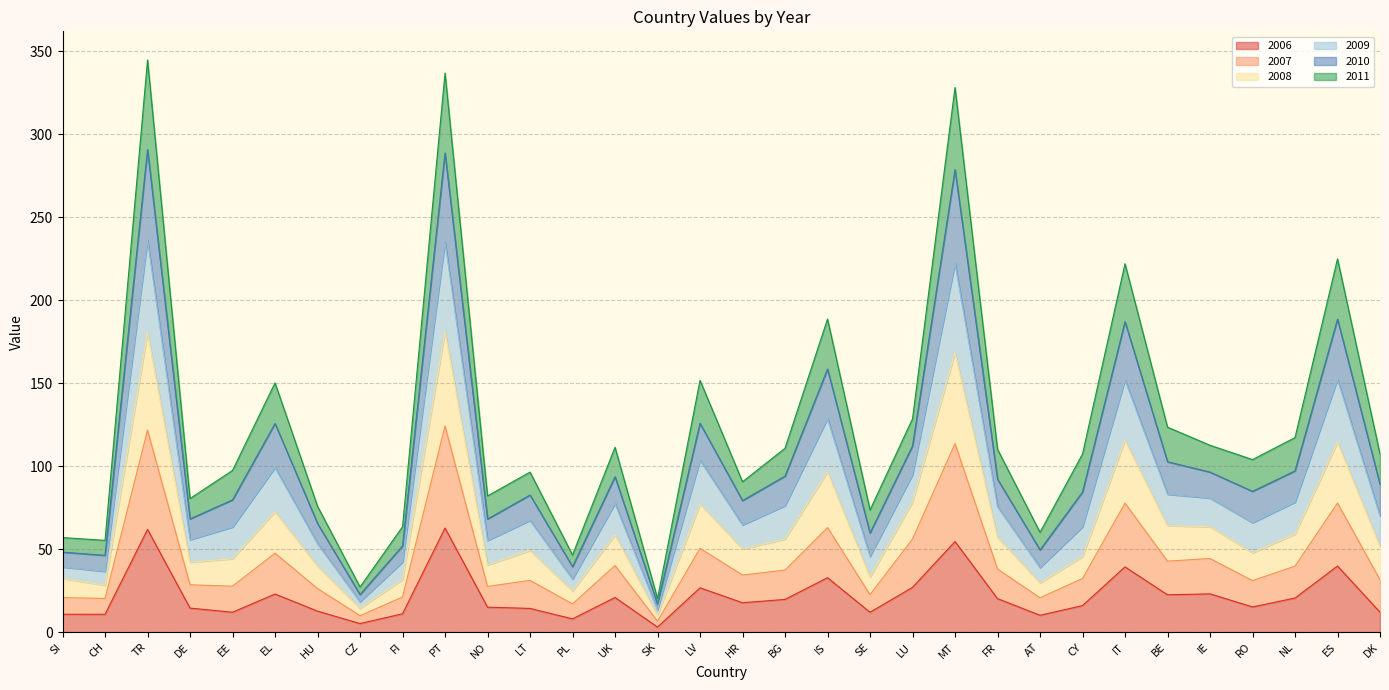

Between TR and RO, which is larger?

TR